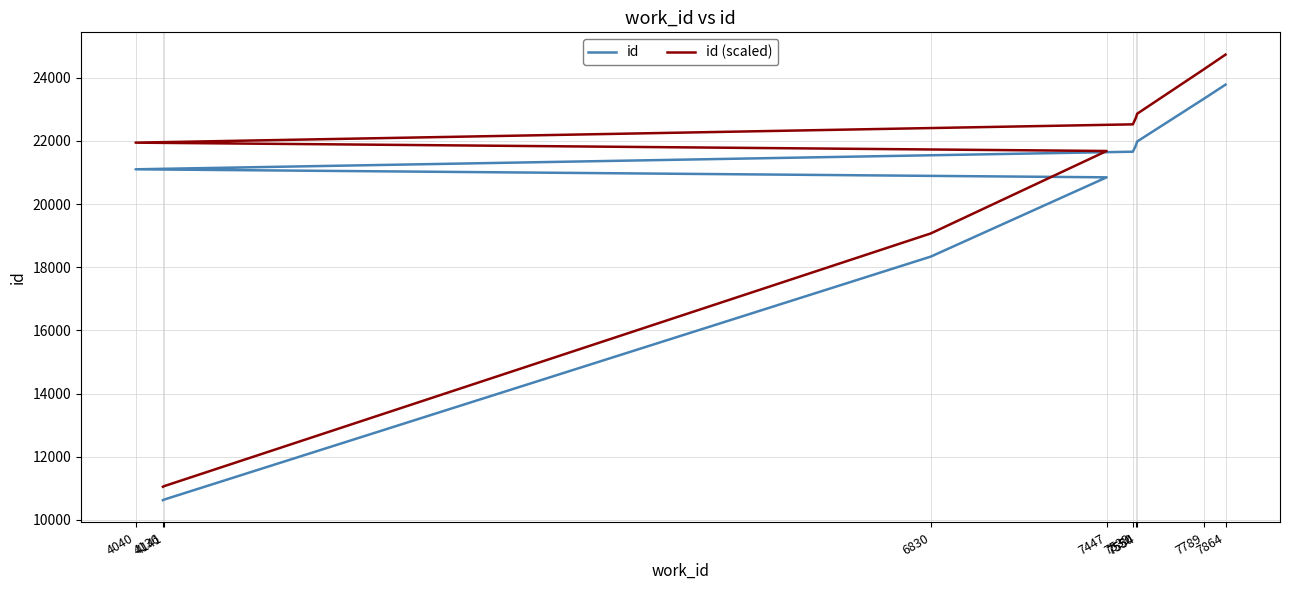

What is the sum of all id (scaled) values?

201927.4